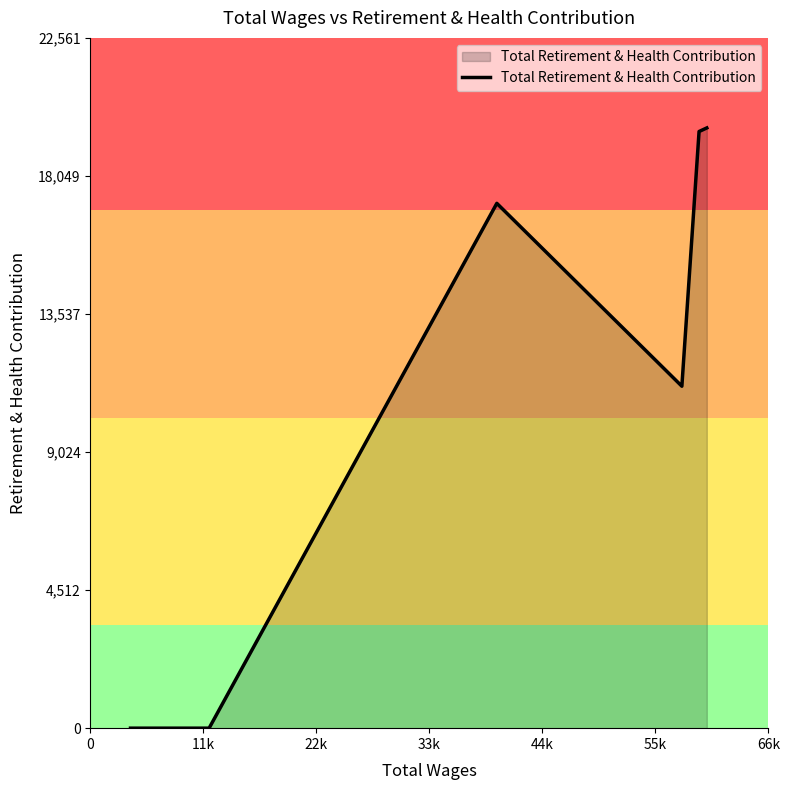

How many lines are shown in the chart?

1